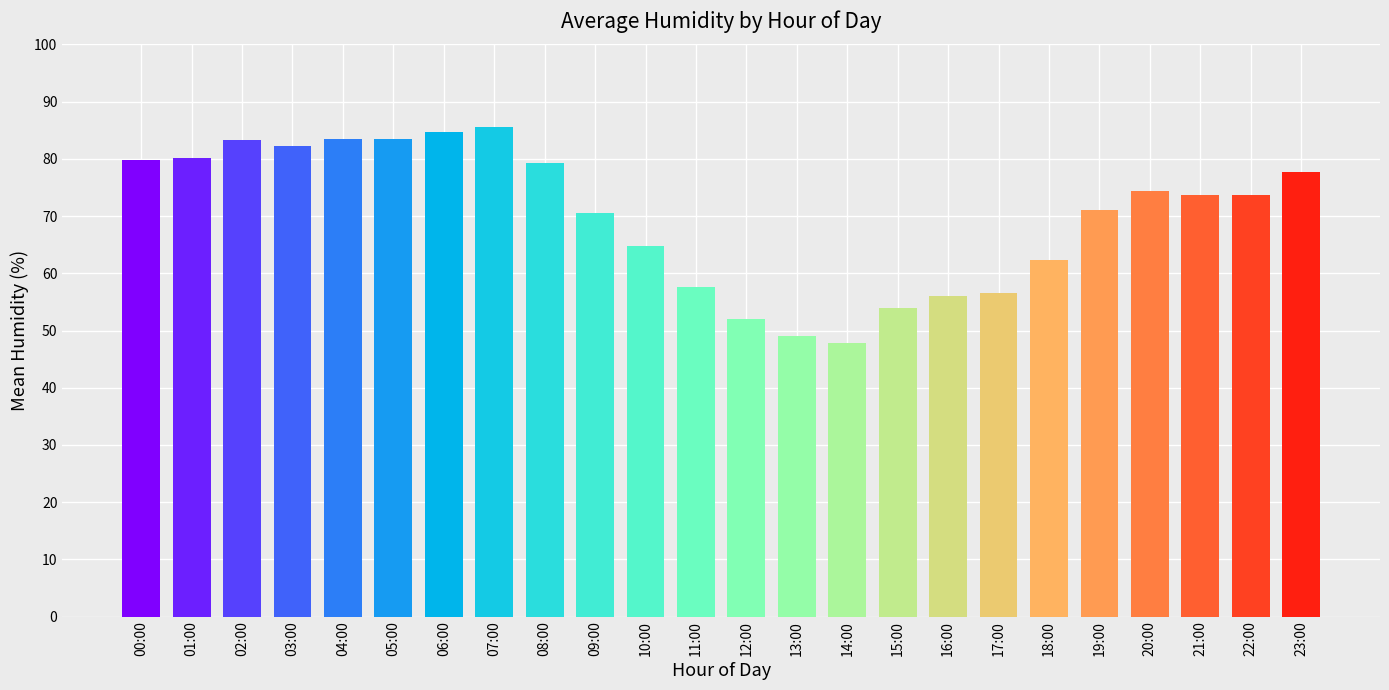

At which label is the value closest to 66?

10:00